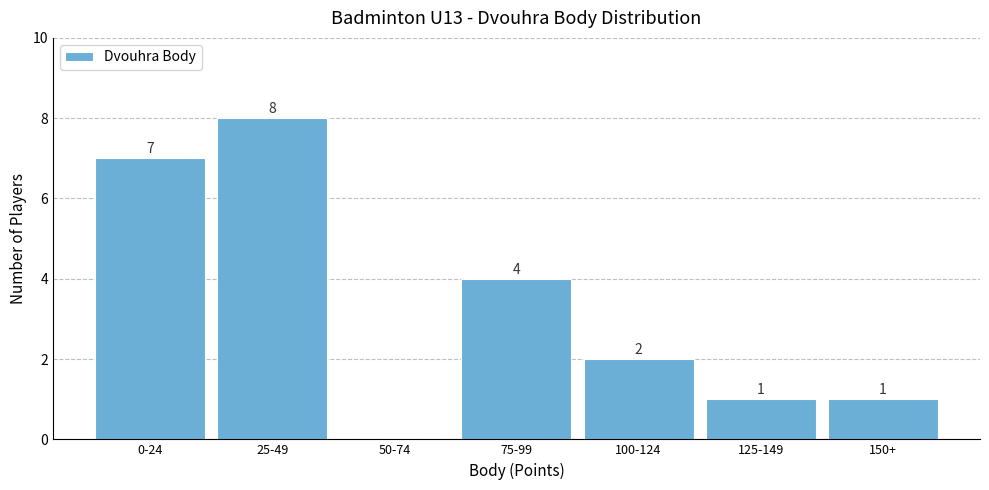

Reading left to right, list all the values displayed in this chart.

0-24=7	25-49=8	50-74=0	75-99=4	100-124=2	125-149=1	150+=1